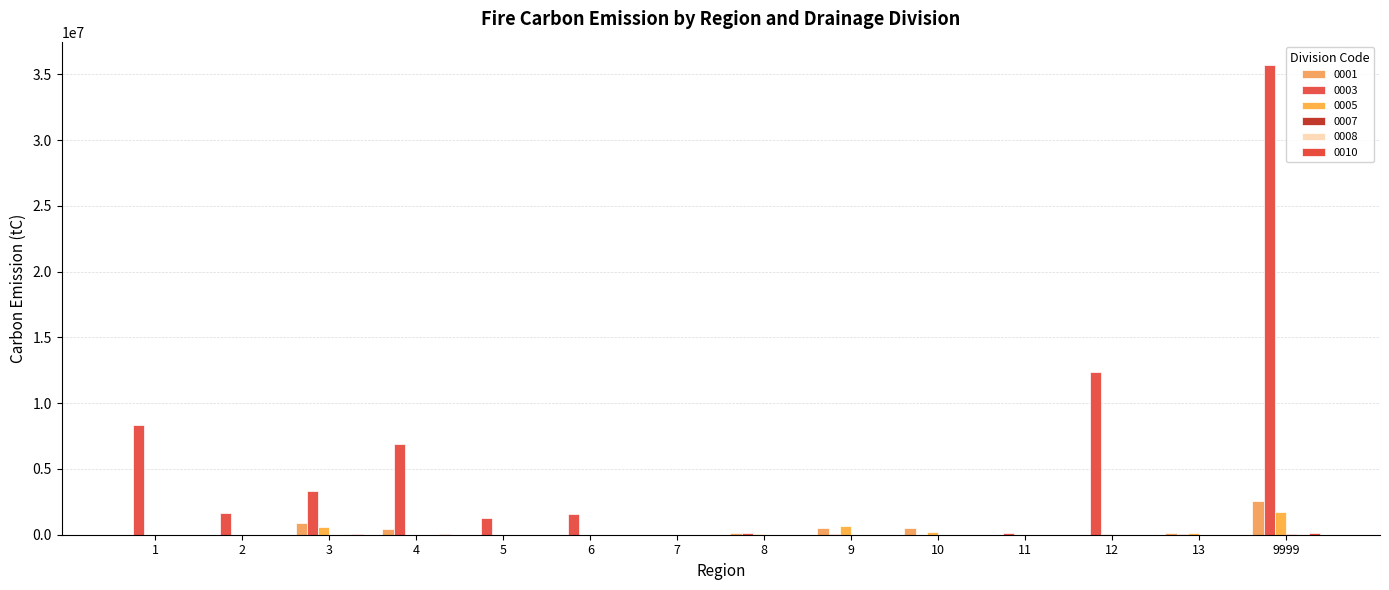

What is the sum of all 0005 values?

3511225.4